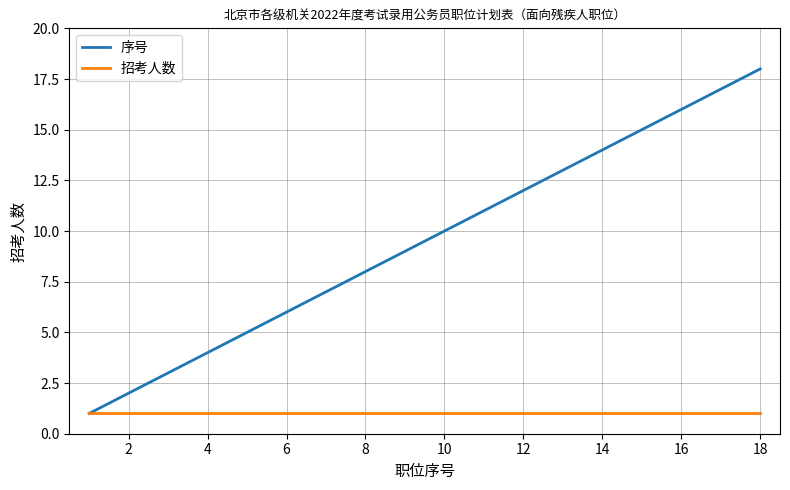

What is the difference between the second highest and second lowest values in the 序号 series?

15